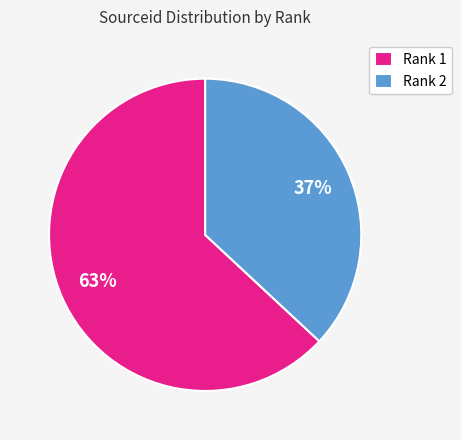

Combined, do Rank 2 and Rank 1 account for over 50%?

Yes